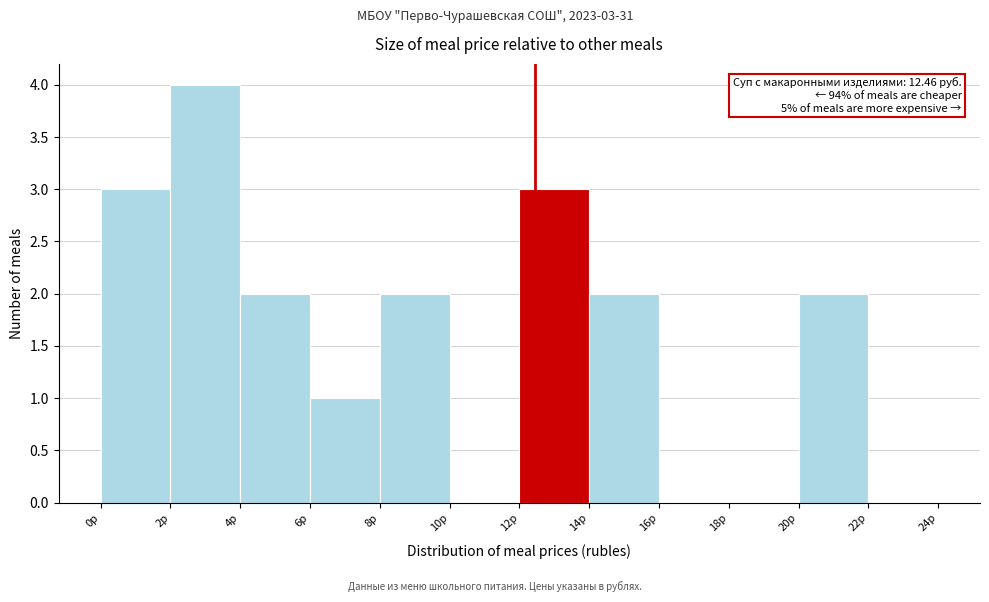

Which range on the x-axis has the tallest bar?

2 to 4